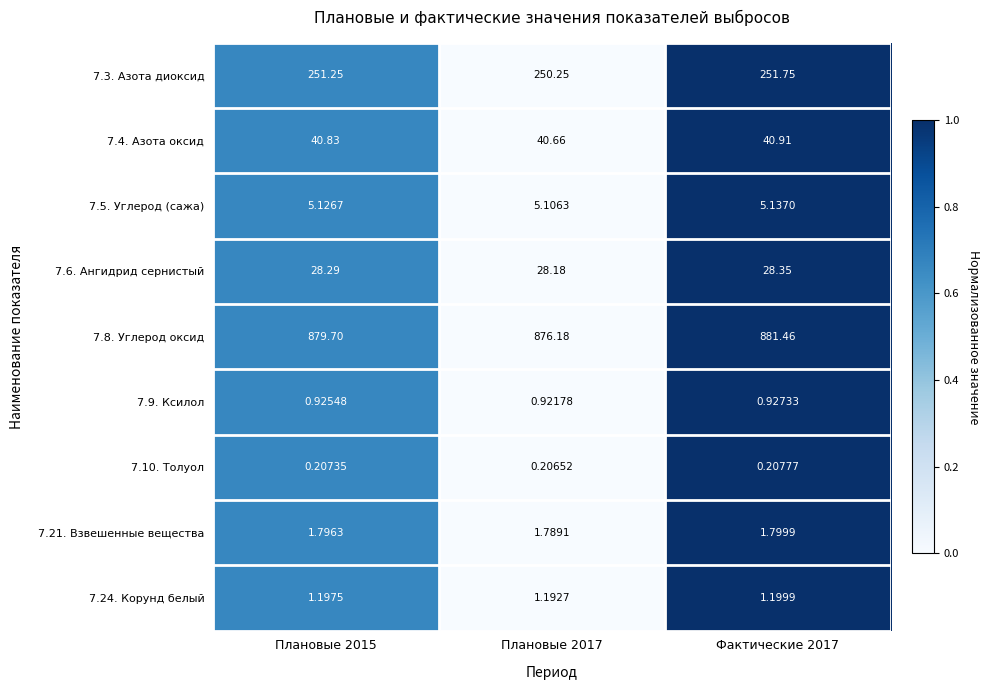

Which series has the widest spread of values?

7.8. Углерод оксид